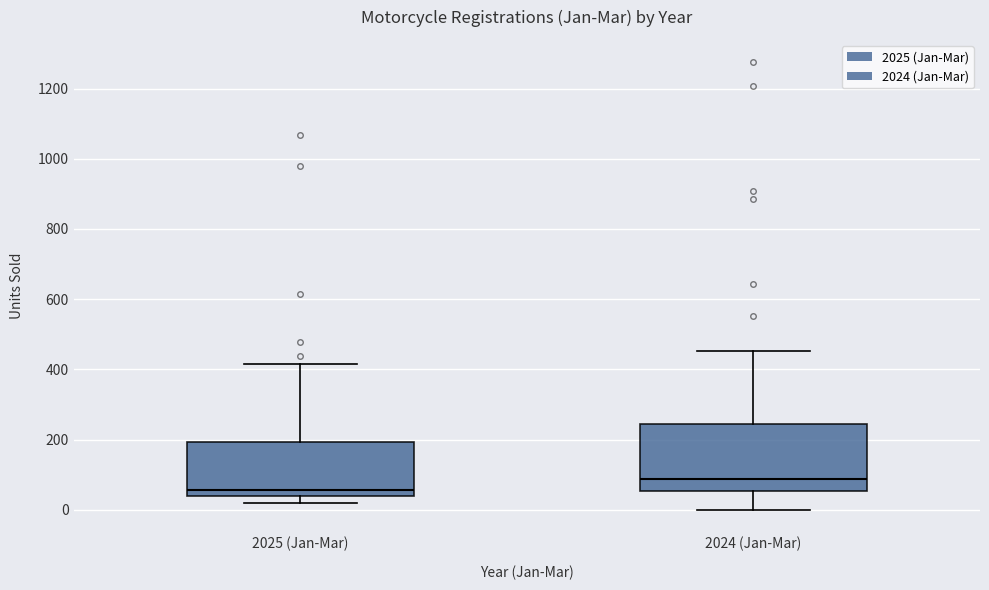

Reading left to right, read every box against the y-axis: the position of its median line, the range the box covers, and the ends of its whiskers. The values are not printed on the chart, so give them approximately, as read against the axis.

2025 (Jan-Mar): median 60, box 40 to 200, whiskers 20 to 420
2024 (Jan-Mar): median 80, box 60 to 240, whiskers 0 to 460